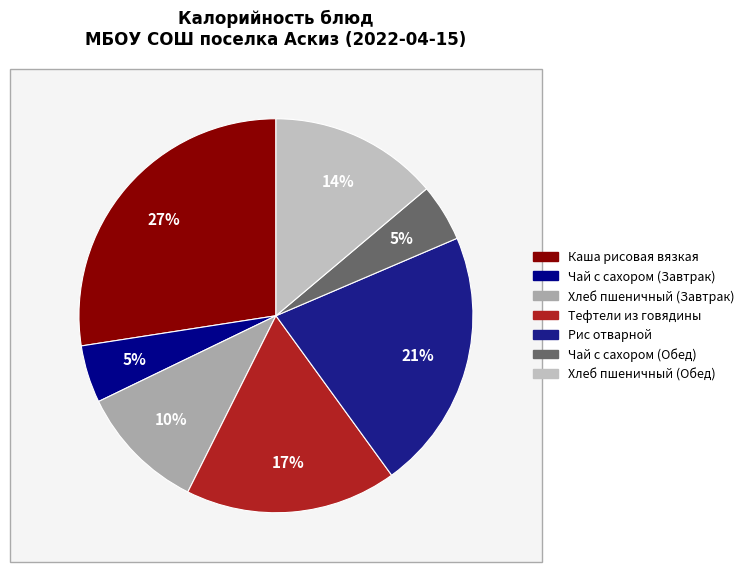

Between Рис отварной and Чай с сахором (Завтрак), which is larger?

Рис отварной